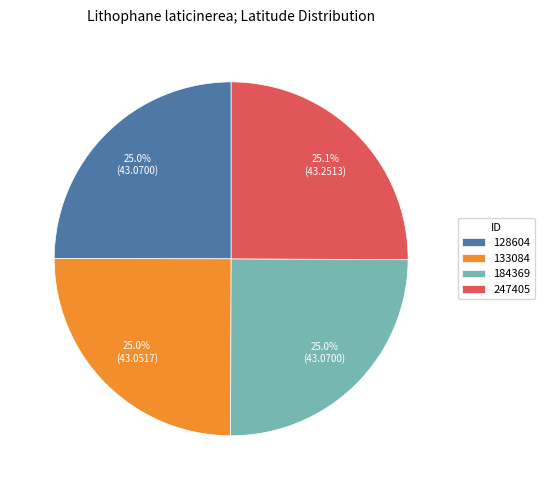

True or false: 133084 accounts for 39% of the total.

False